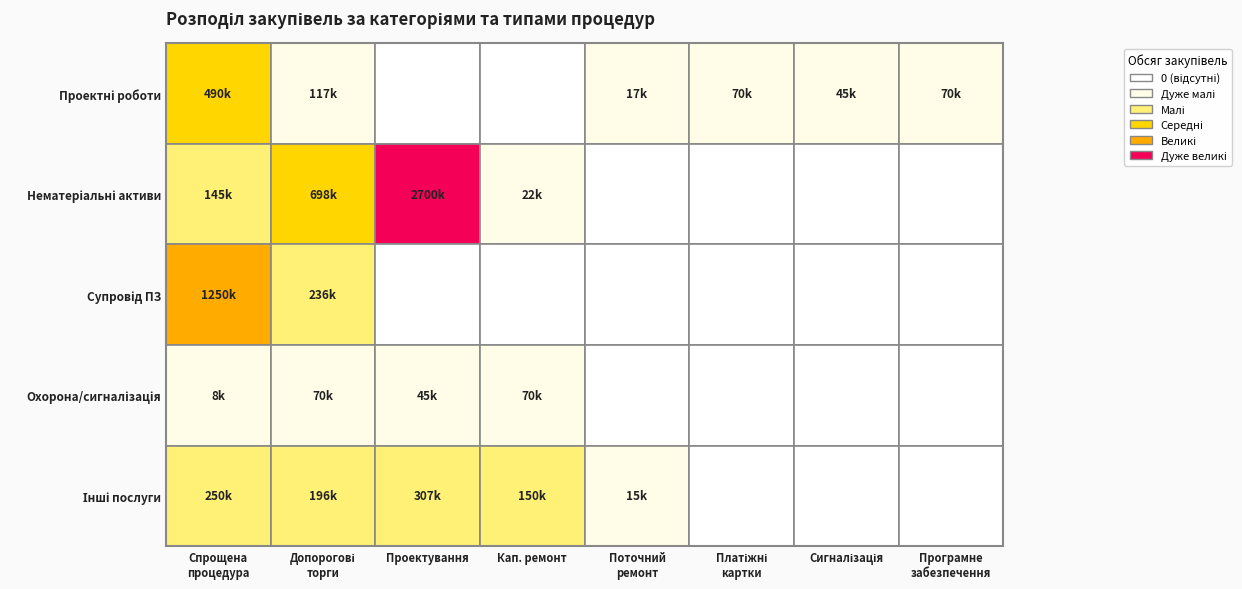

What is the spread (max minus min) of values at Поточний ремонт?

16904.2